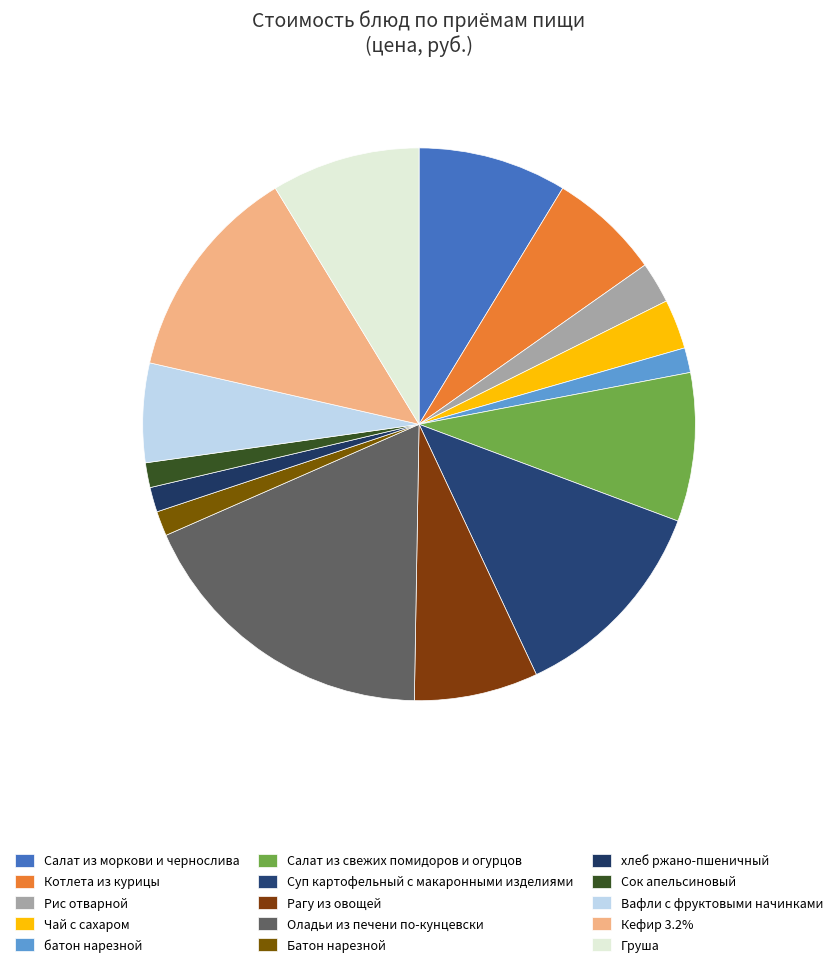

Which slice is the largest?

Оладьи из печени по-кунцевски